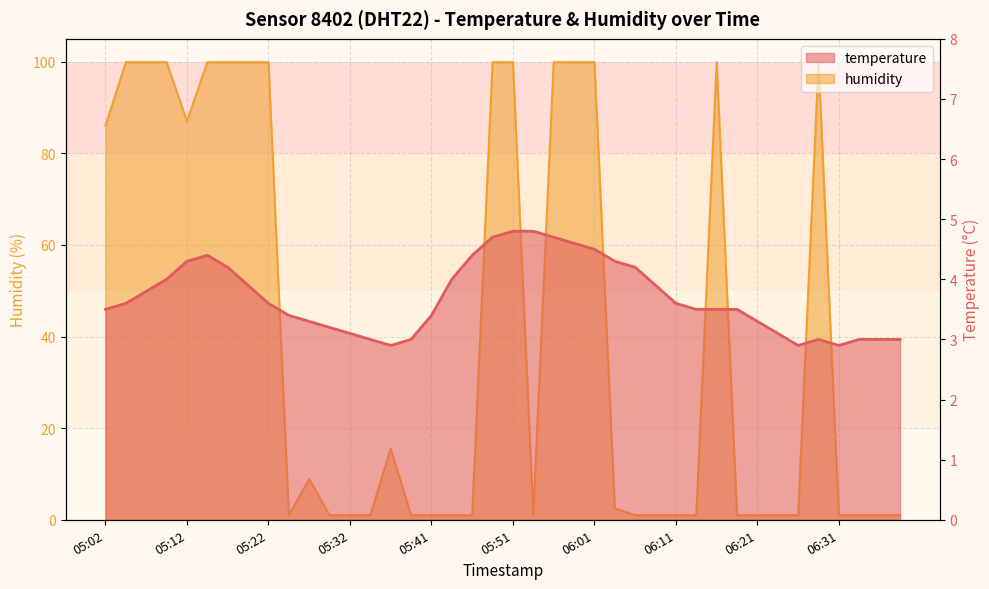

Is it true that temperature equals 7.8 at 05:56?

False